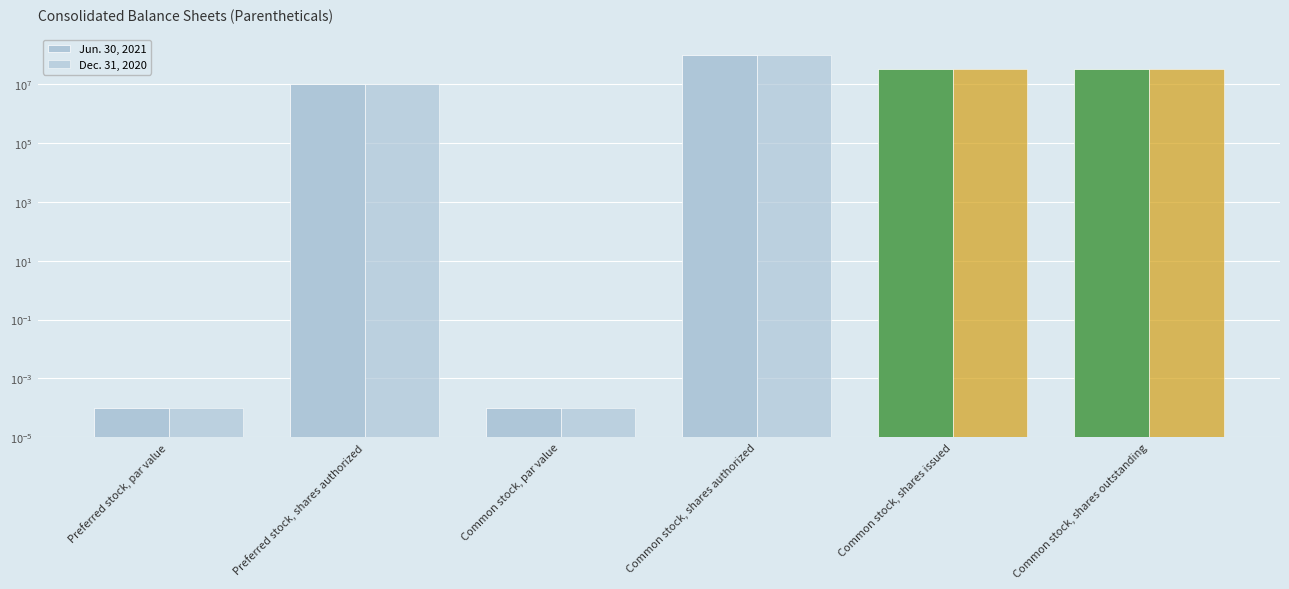

Rank the series by their maximum value, from highest to lowest.

Jun. 30, 2021, Dec. 31, 2020